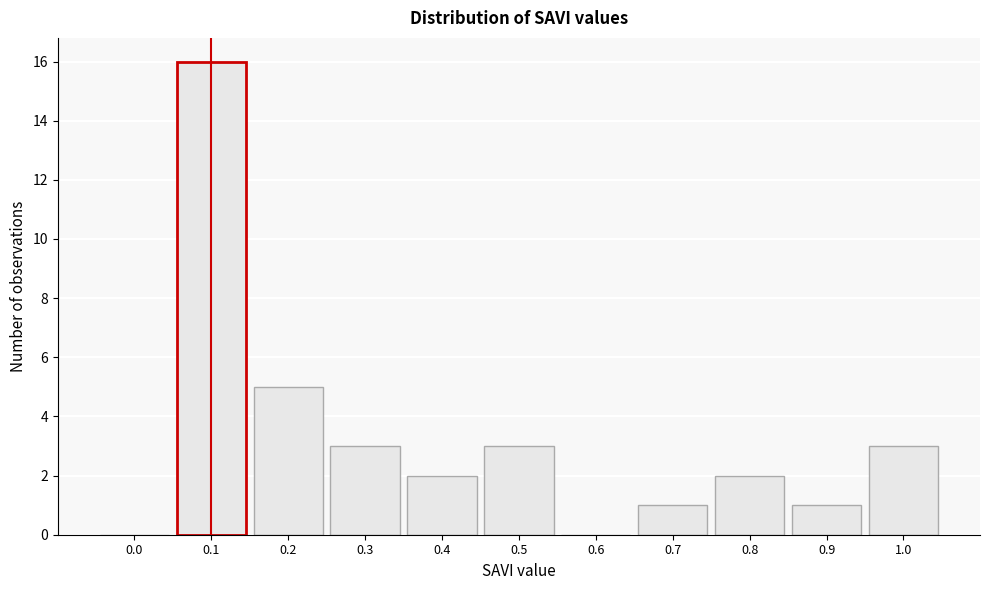

Reading left to right, transcribe all the data shown in this chart.

0.0=0	0.1=16	0.2=5	0.3=3	0.4=2	0.5=3	0.6=0	0.7=1	0.8=2	0.9=1	1.0=3